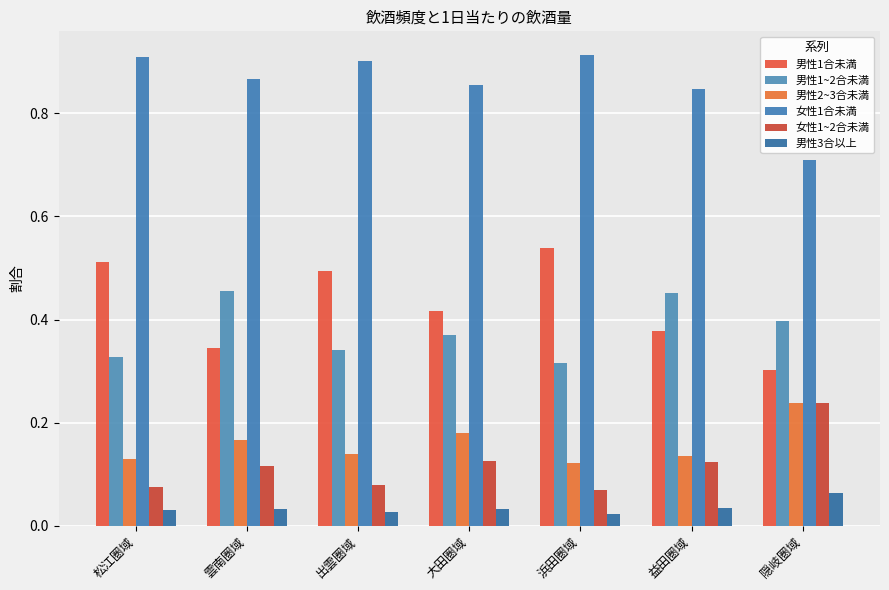

How many 男性1合未満 values are between 0 and 1?

7